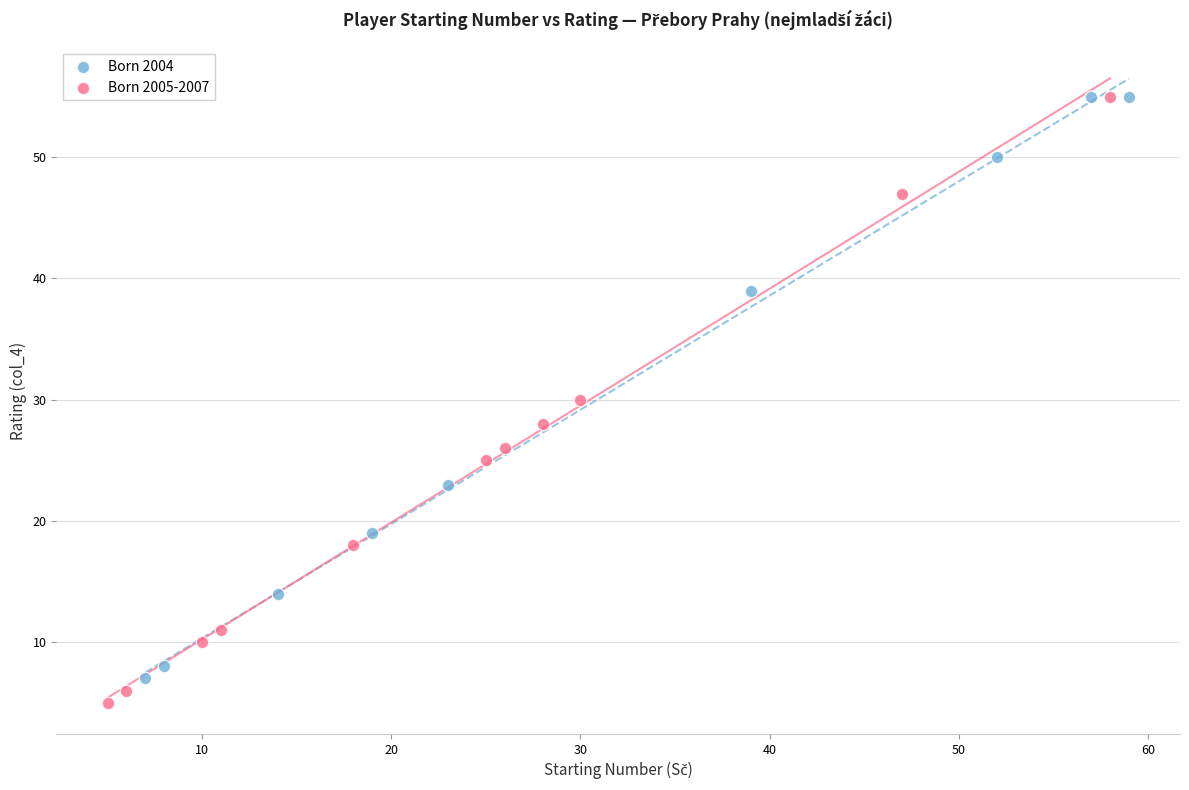

Which series reaches the minimum Y coordinate?

Born 2005-2007